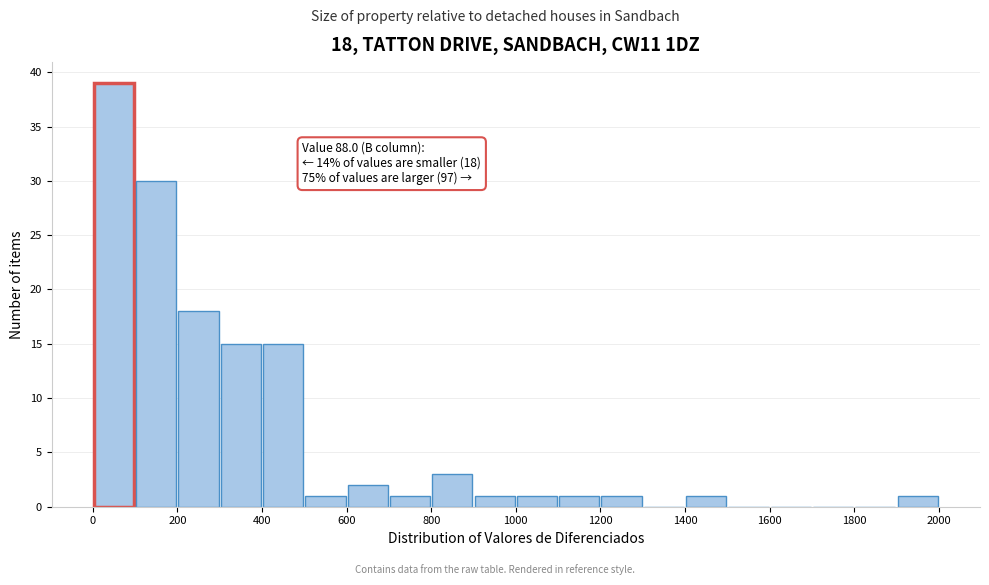

Which range on the x-axis has the tallest bar?

0 to 100